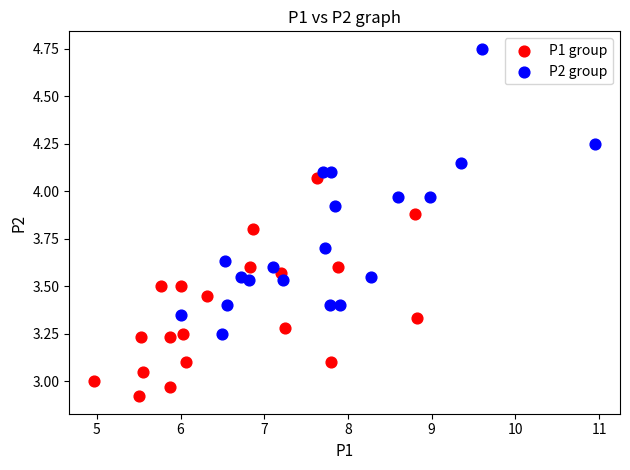

Which series has the largest Y range (max minus min)?

P2 group